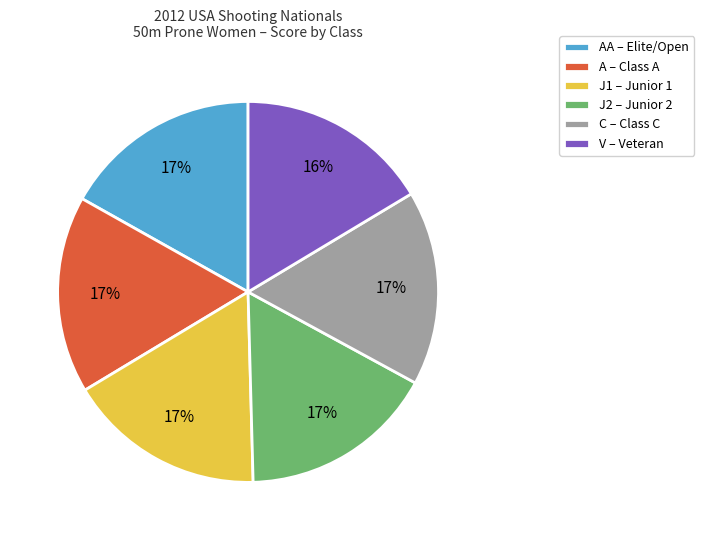

What is the ratio of the value at A – Class A to the value at C – Class C?

1.0